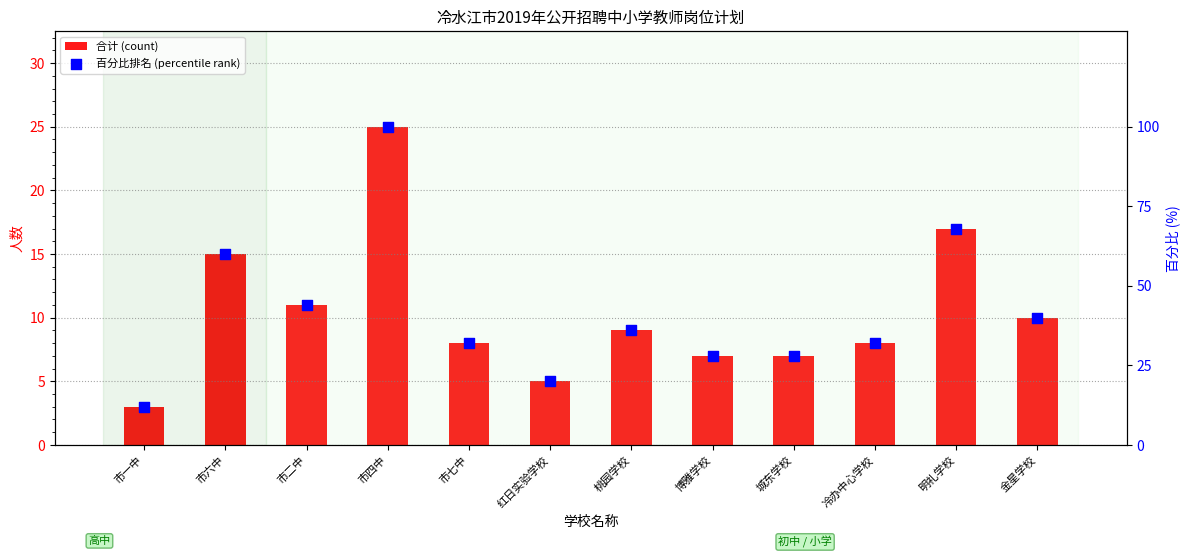

At how many categories does at least one series exceed 73?

1